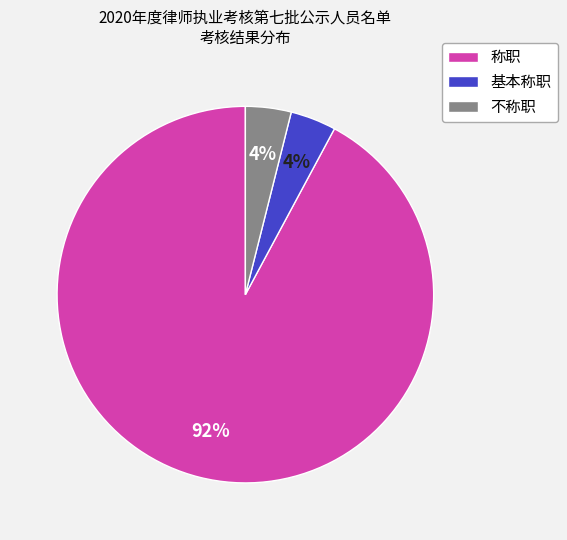

Is there a majority slice in this chart?

Yes